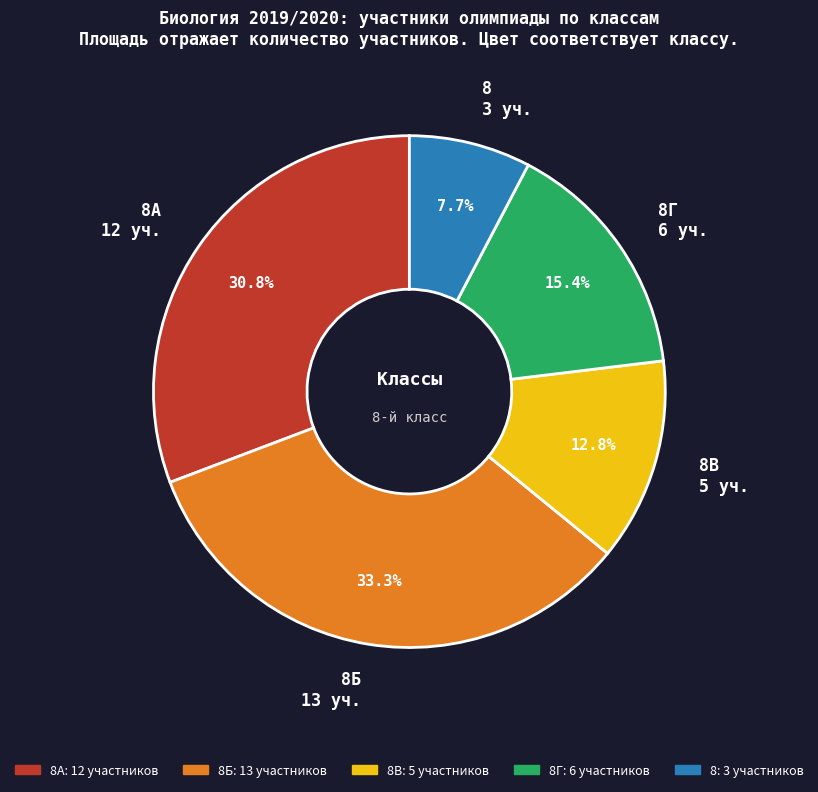

Is there a majority slice in this chart?

No